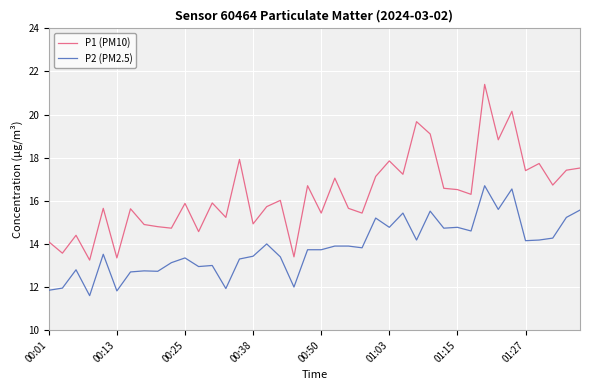

True or false: P1 (PM10) and P2 (PM2.5) cross at least once.

False